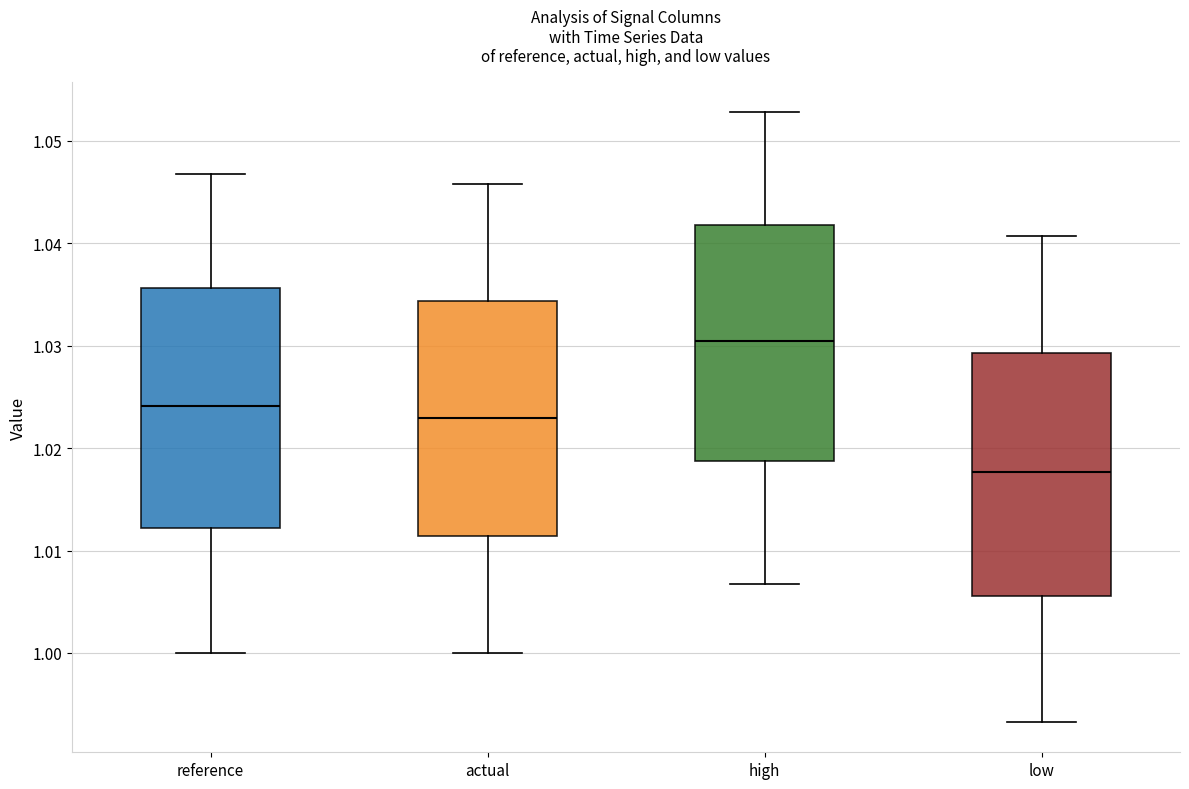

Where is the upper edge of the box for reference on the y-axis? The values are not printed on the chart, so give them approximately, as read against the axis.

1.036